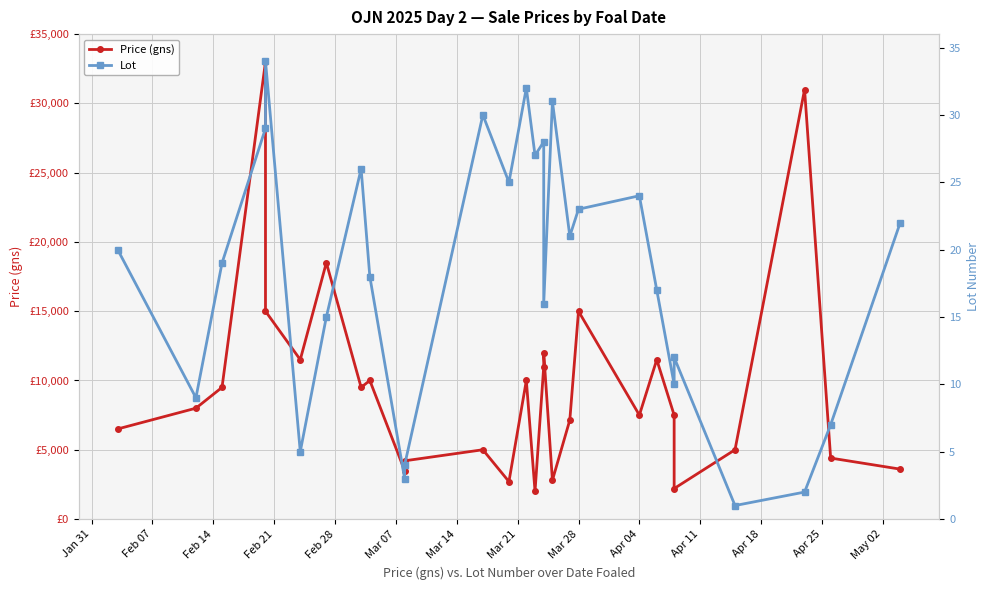

Between Feb 14 and Feb 28, which is larger?

Feb 28